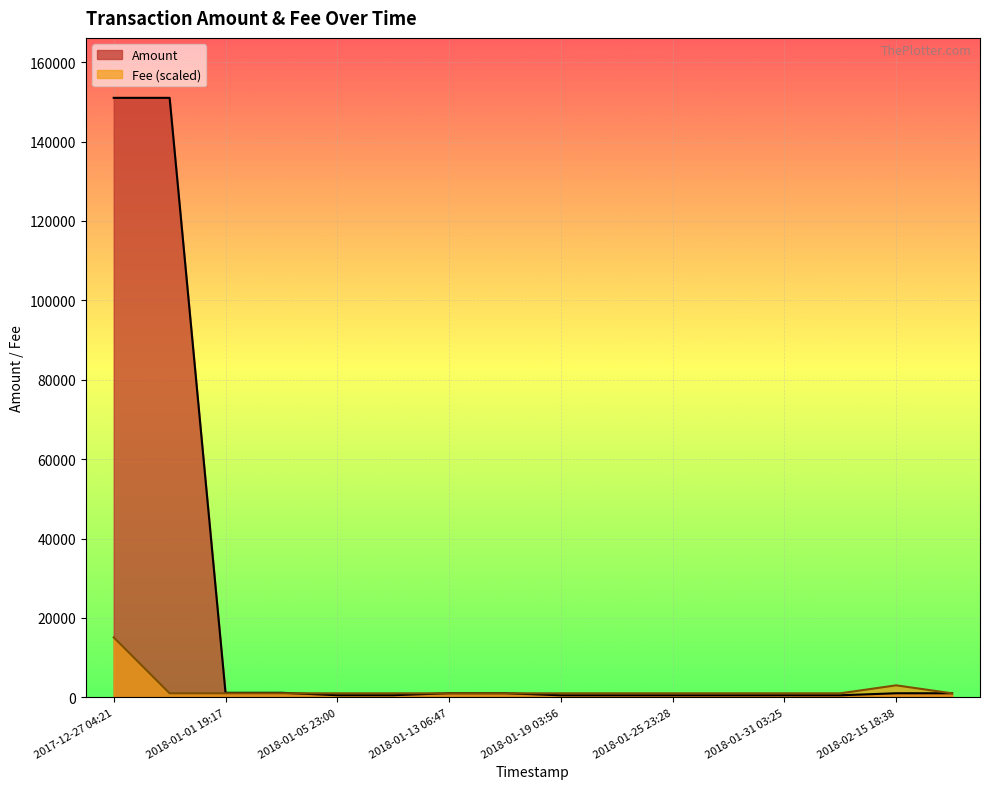

How many lines are shown in the chart?

2